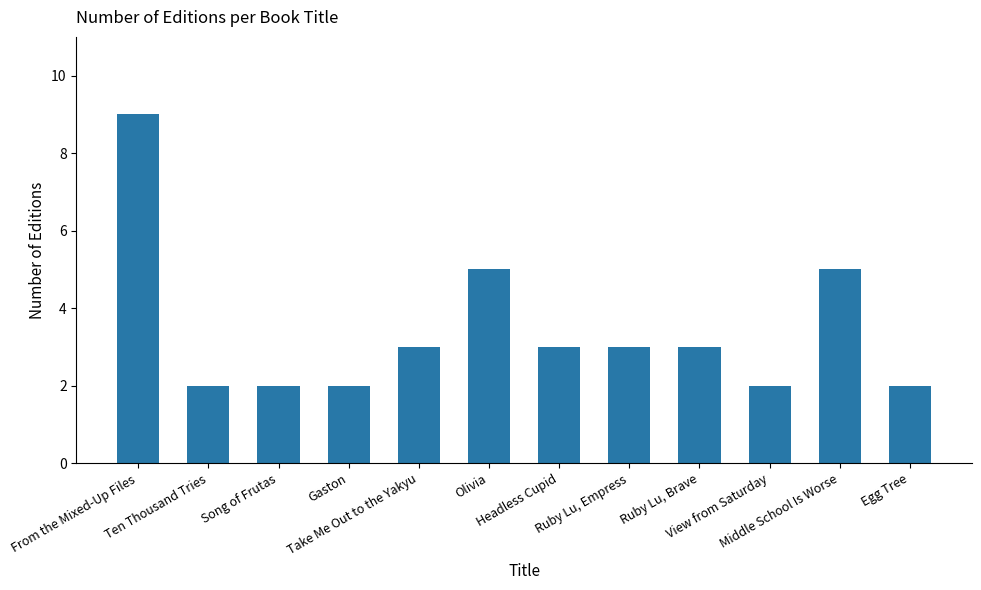

What position from the left is Headless Cupid?

7